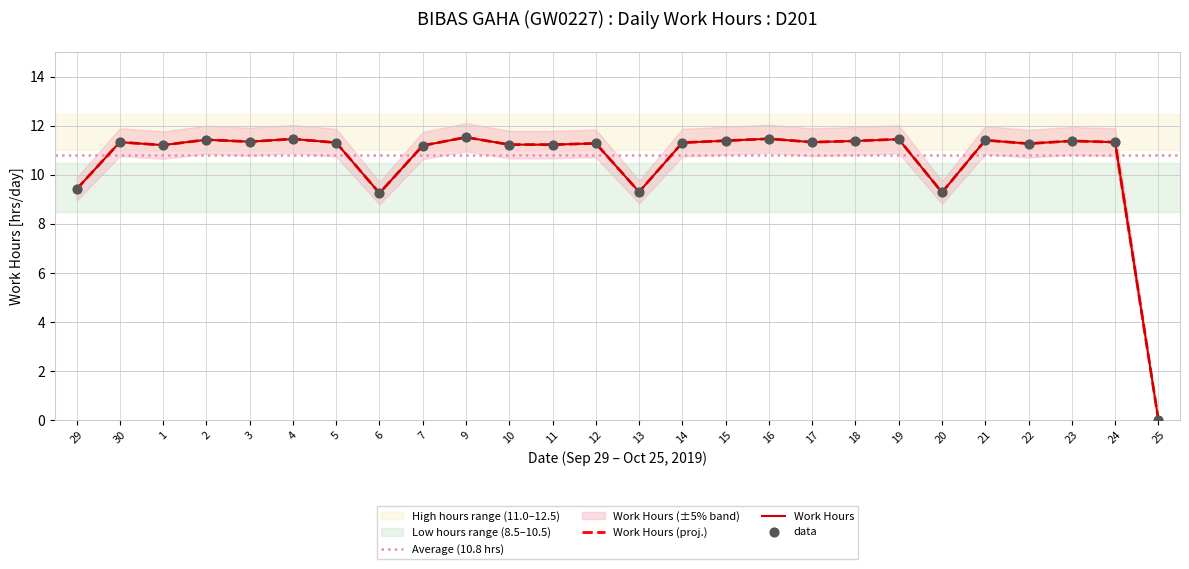

What is the ratio of the value at 13 to the value at 18?

0.8